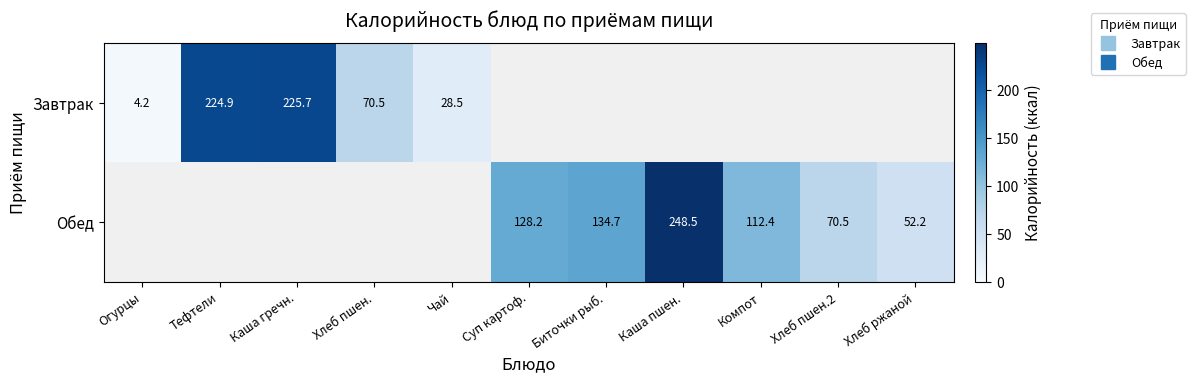

At which category is the sum across all series the highest?

Каша пшен.